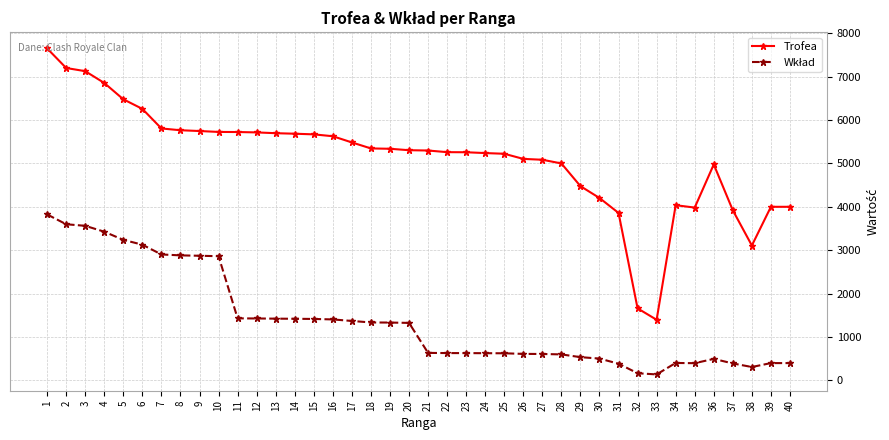

Which series has the widest spread of values?

Trofea